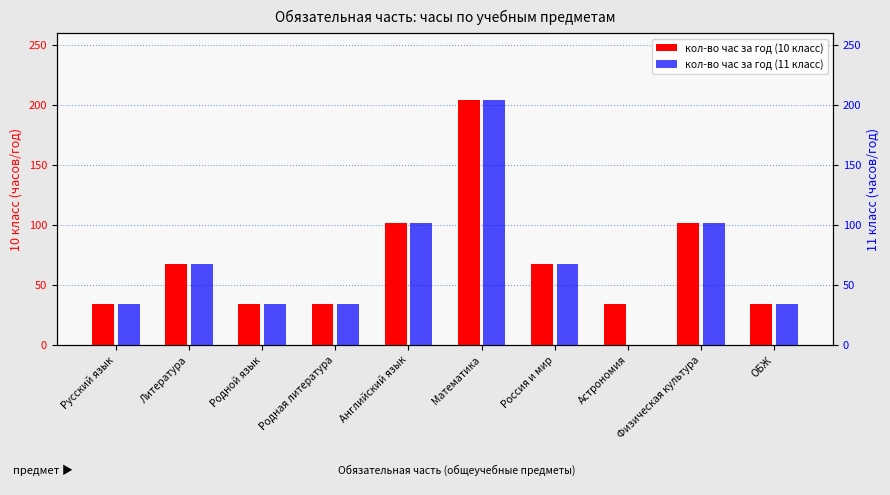

Where is кол-во час за год (11 класс) nearest to the value 102?

Английский язык